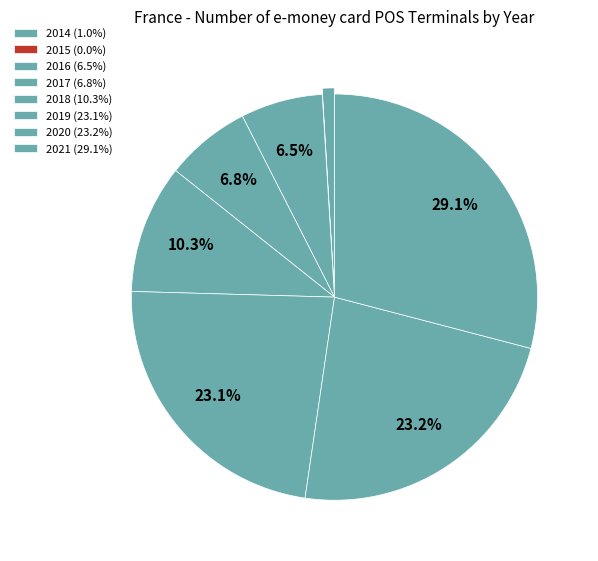

What is the smallest slice in the pie chart?

2015